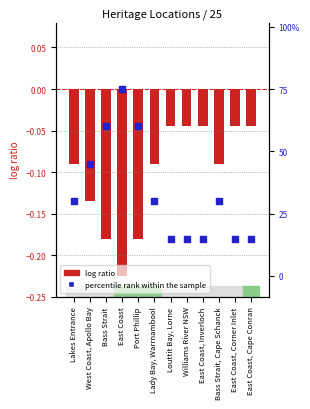

What is the total value across all series at East Coast, Inverloch?

-0.2